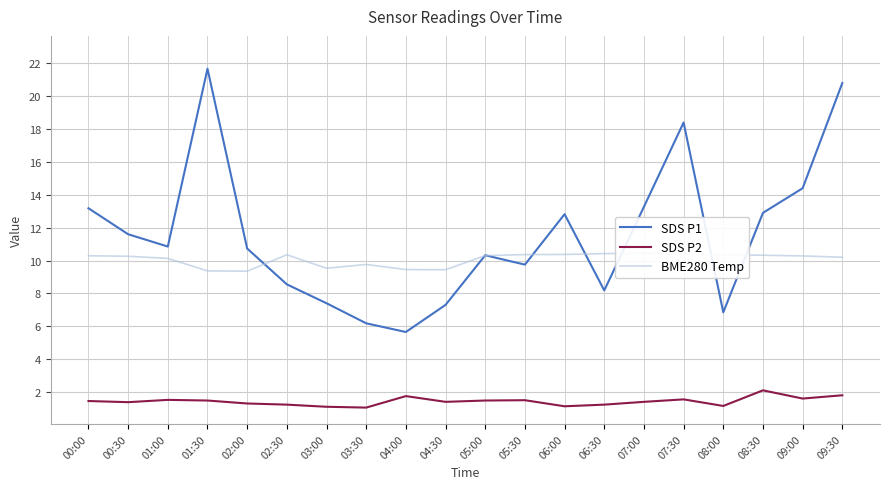

Is the value of BME280 Temp at 06:30 greater than the value of SDS P2 at 08:00?

Yes